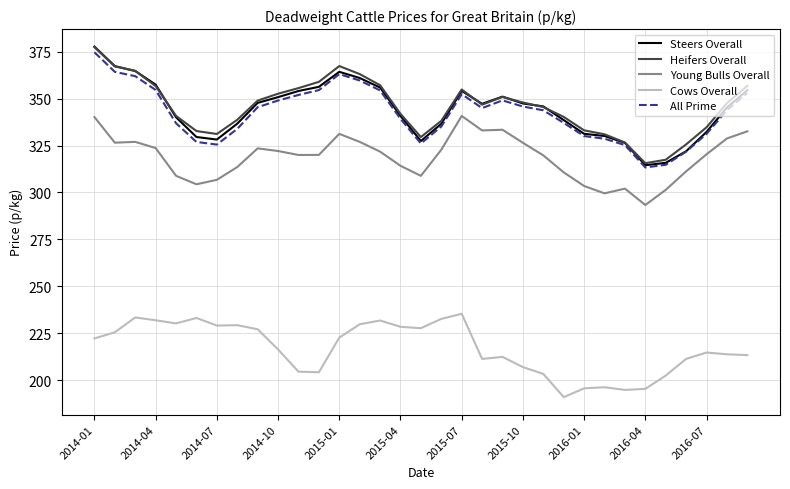

What is the minimum value shown in the chart?

191.0